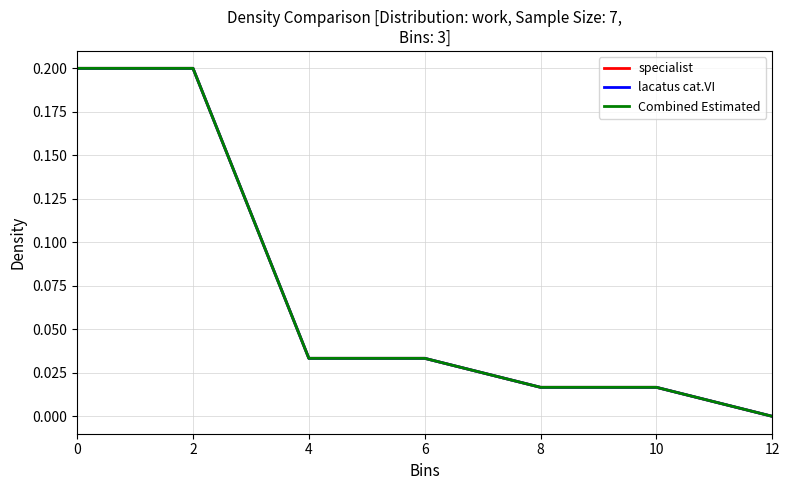

What is the approximate value of specialist at 2?

0.2